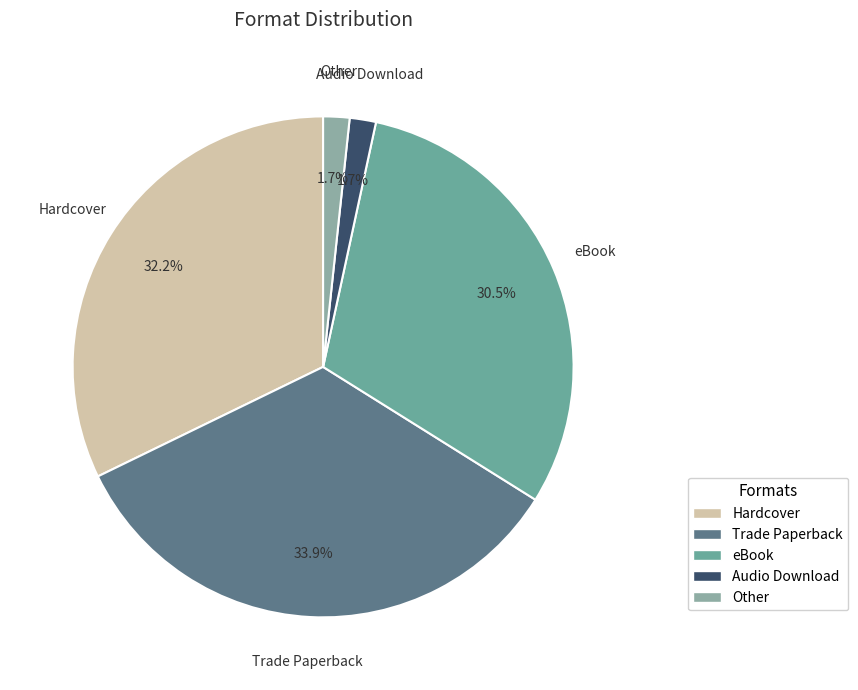

What is the largest slice in the pie chart?

Trade Paperback